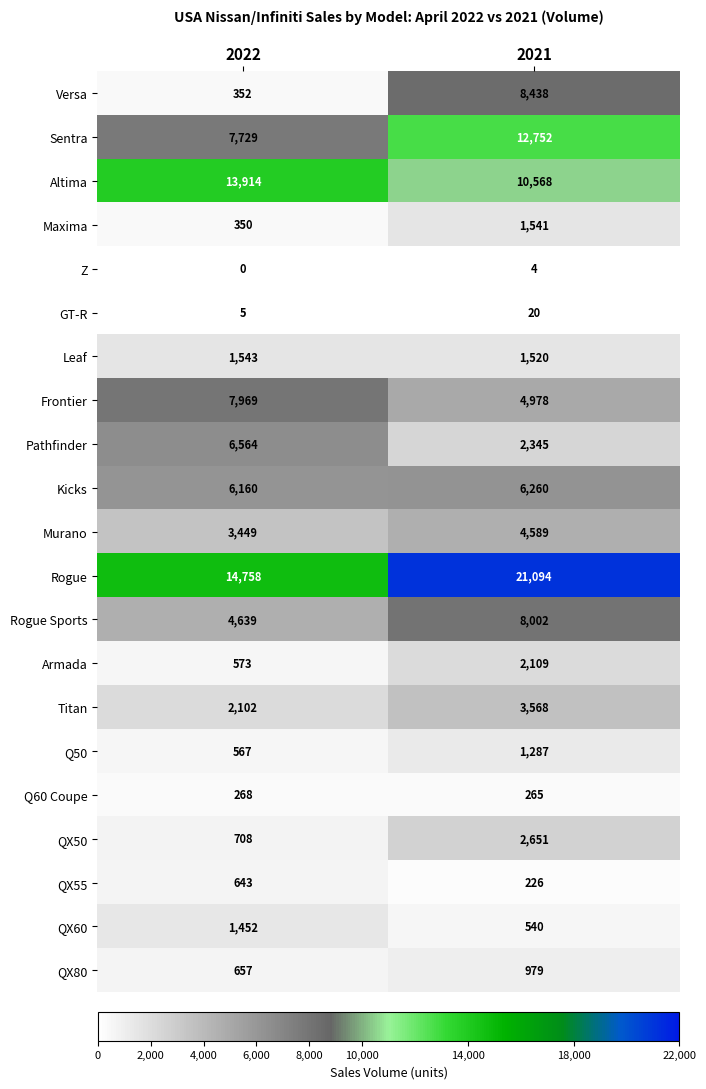

Which series has the largest range (max minus min)?

Versa